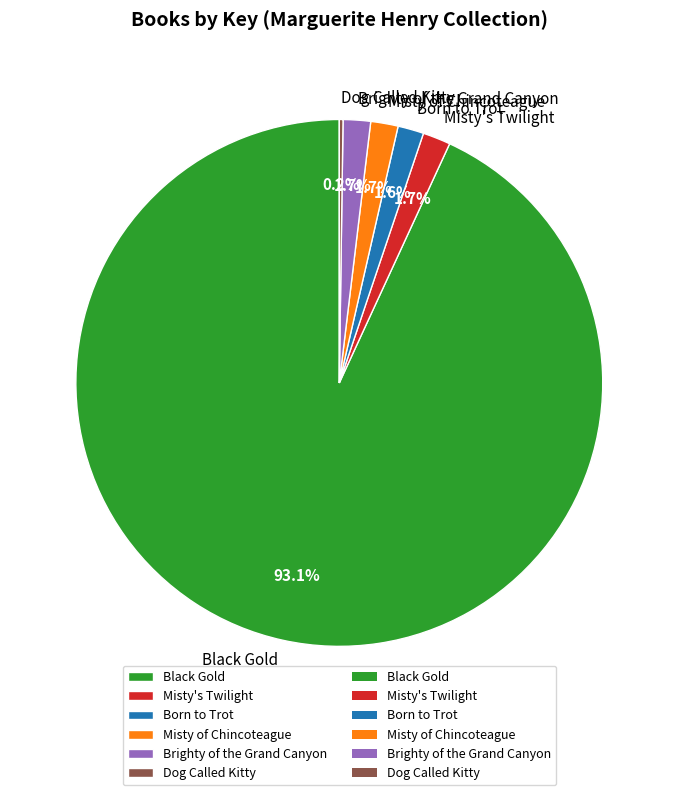

Which slice is the largest?

Black Gold